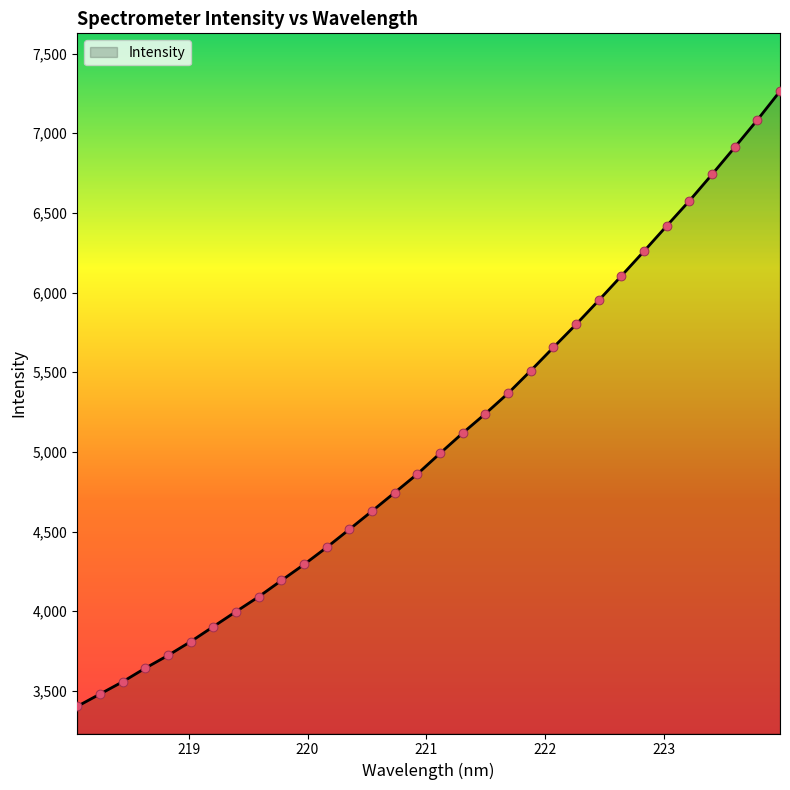

What is the difference between the maximum and minimum values?

3861.2